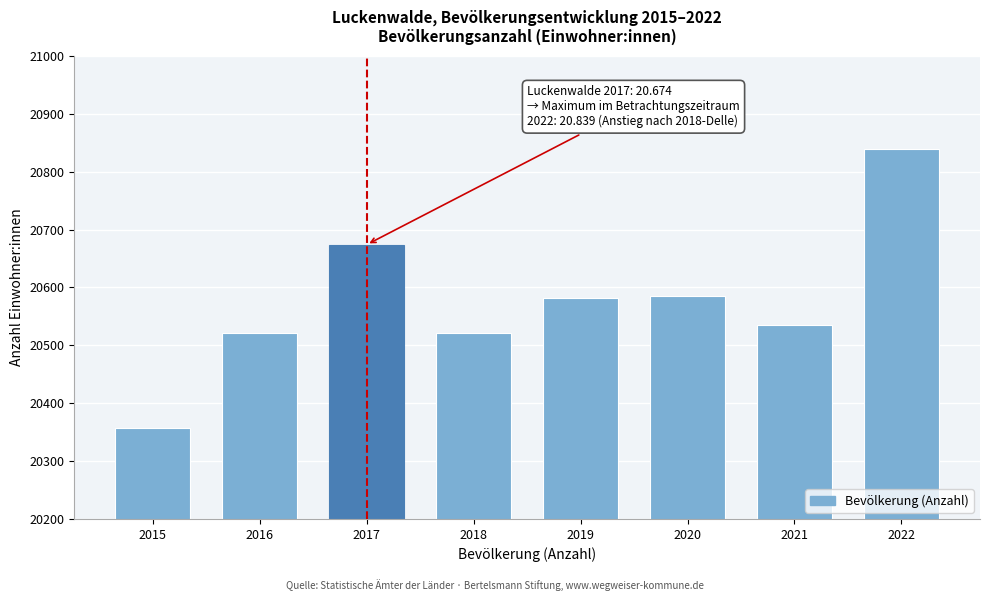

The chart shows a value of 20586 at 2020. True or false?

True